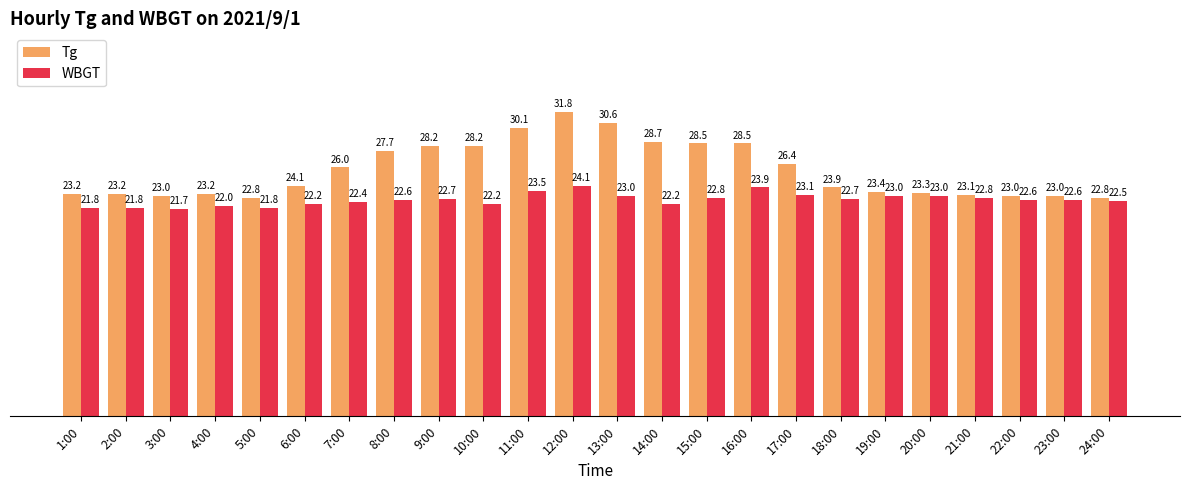

At 14:00, list the series in order from smallest to largest.

WBGT, Tg